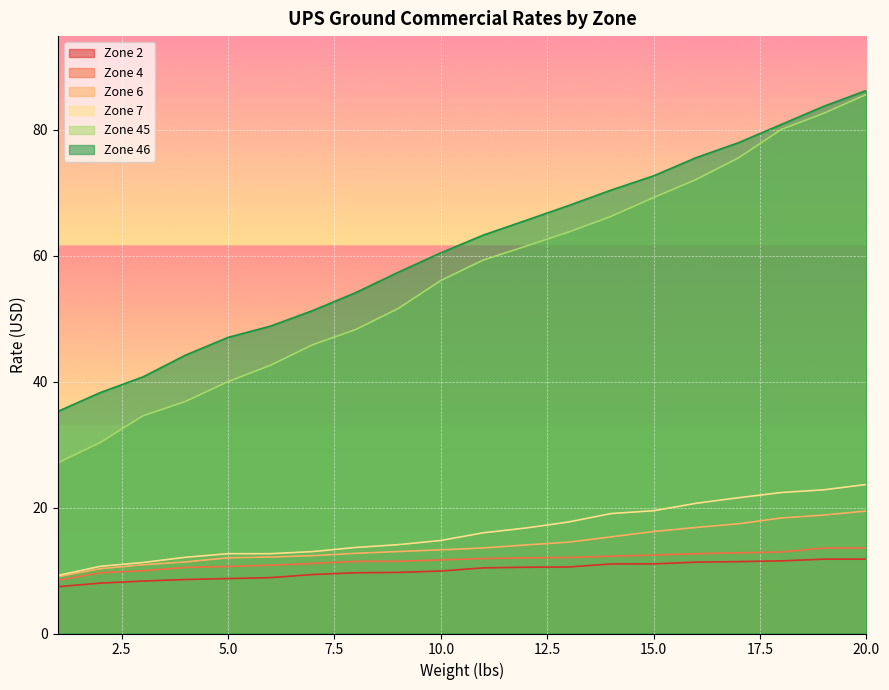

Reading left to right, transcribe all the data shown in this chart.

Zone 2: 1=7.4	2=8.0	3=8.3	4=8.6	5=8.7	6=8.9	7=9.4	8=9.6	9=9.7	10=9.9	11=10.4	12=10.5	13=10.6	14=11.0	15=11.1	16=11.3	17=11.4	18=11.5	19=11.8	20=11.8
Zone 4: 1=8.4	2=9.7	3=10.0	4=10.5	5=10.6	6=10.8	7=11.1	8=11.4	9=11.5	10=11.7	11=11.9	12=12.0	13=12.1	14=12.3	15=12.4	16=12.7	17=12.8	18=12.9	19=13.6	20=13.6
Zone 6: 1=9.0	2=10.3	3=10.9	4=11.4	5=12.0	6=12.1	7=12.4	8=12.7	9=13.0	10=13.3	11=13.6	12=14.1	13=14.5	14=15.3	15=16.2	16=16.8	17=17.4	18=18.3	19=18.8	20=19.4
Zone 7: 1=9.2	2=10.7	3=11.3	4=12.1	5=12.7	6=12.7	7=13.0	8=13.7	9=14.1	10=14.8	11=16.0	12=16.8	13=17.7	14=19.0	15=19.5	16=20.7	17=21.6	18=22.4	19=22.8	20=23.7
Zone 45: 1=27.1	2=30.3	3=34.5	4=36.8	5=40.0	6=42.6	7=45.9	8=48.2	9=51.6	10=56.0	11=59.3	12=61.5	13=63.7	14=66.2	15=69.2	16=72.1	17=75.5	18=80.0	19=82.6	20=85.6
Zone 46: 1=35.2	2=38.2	3=40.7	4=44.2	5=47.0	6=48.8	7=51.3	8=54.1	9=57.4	10=60.4	11=63.2	12=65.6	13=67.9	14=70.4	15=72.7	16=75.5	17=77.9	18=80.8	19=83.7	20=86.2